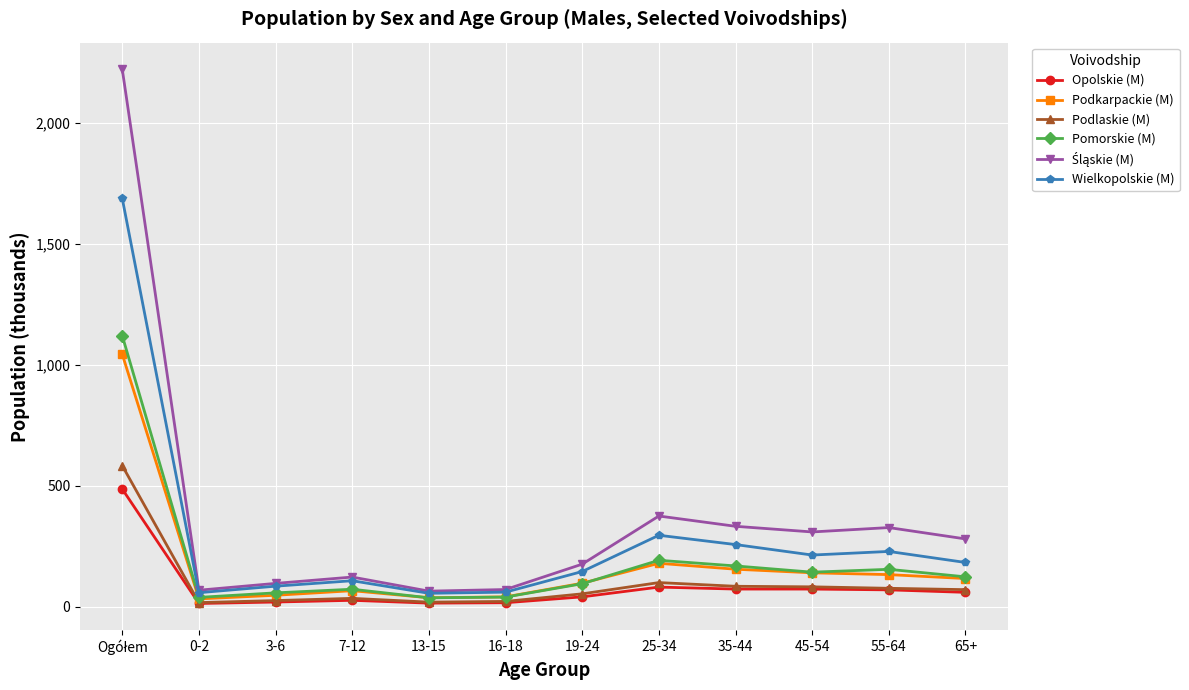

What is the total value across all series at 65+?

831.9